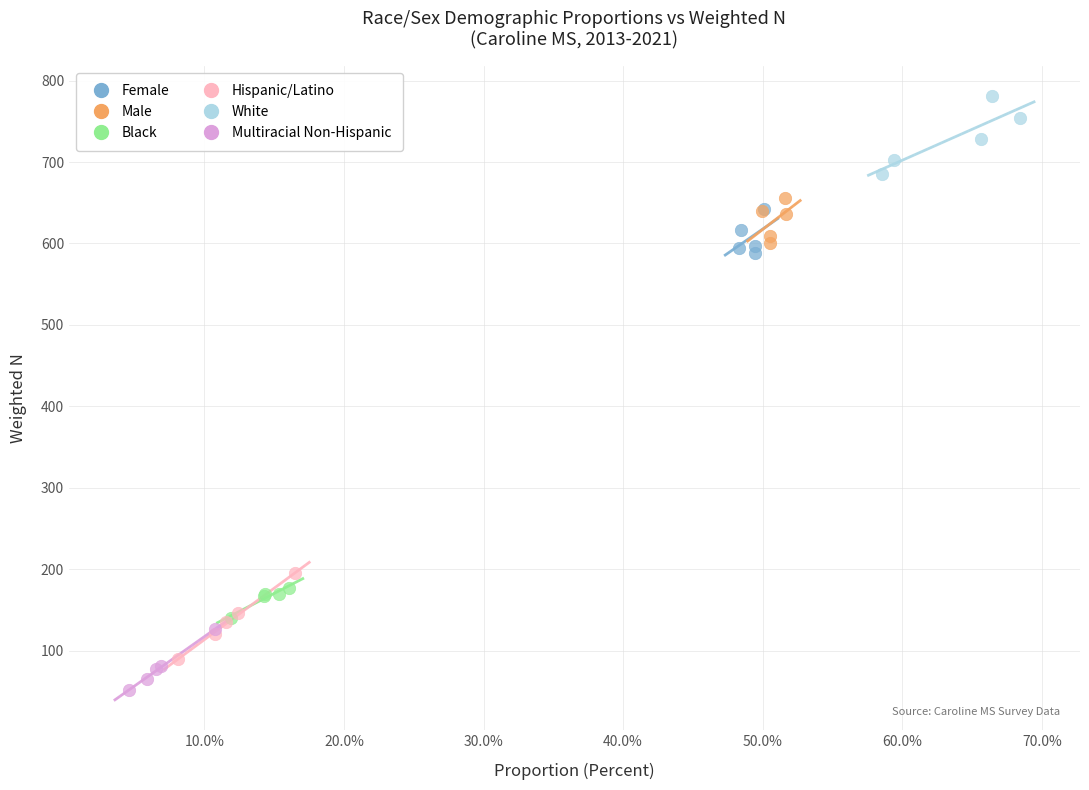

Which series contains the highest Y value?

White